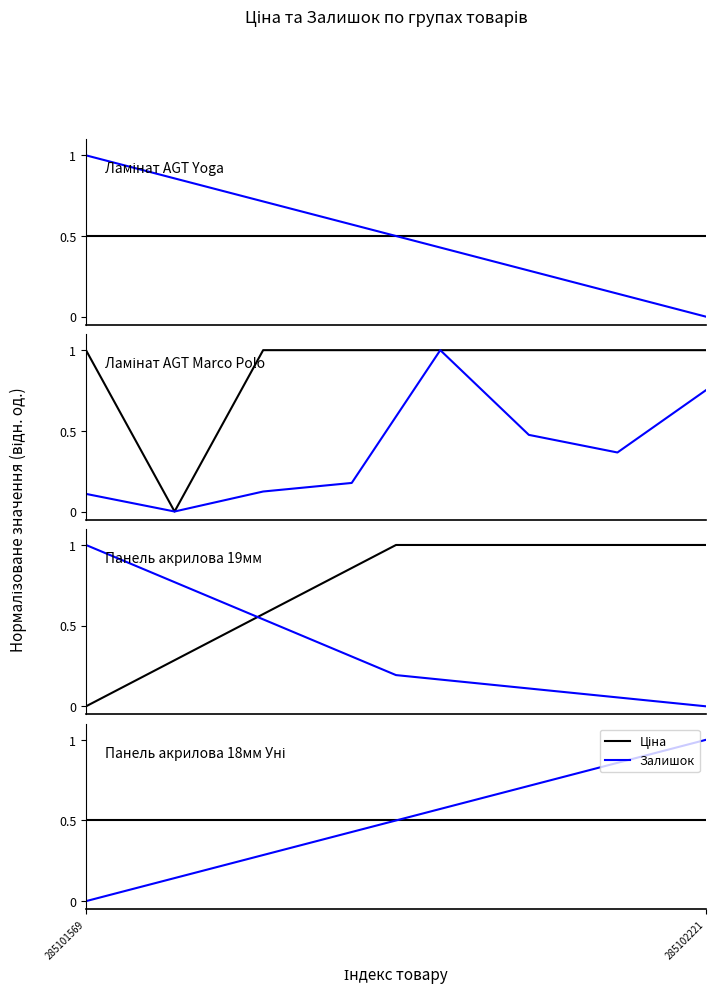

Does the chart display data point markers on the line(s)?

No